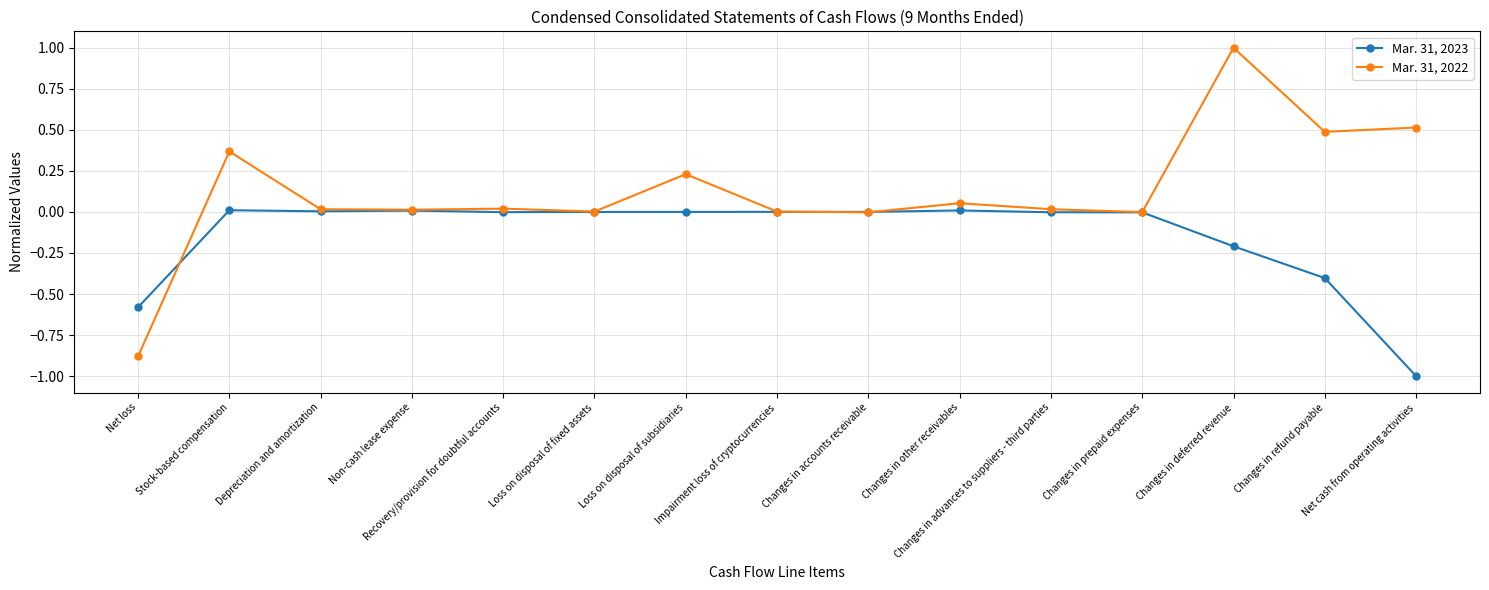

What is the average value of the Mar. 31, 2023 series?

-0.1